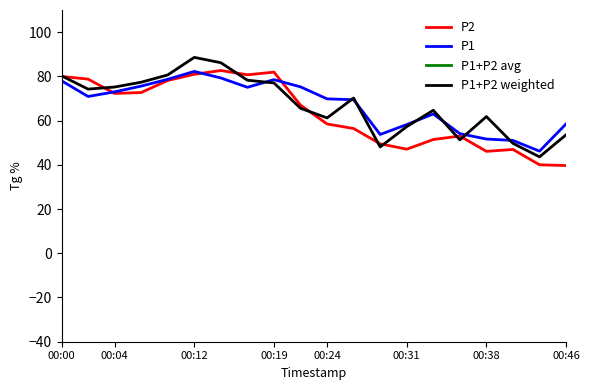

What is the average value of the P2 series?

63.2